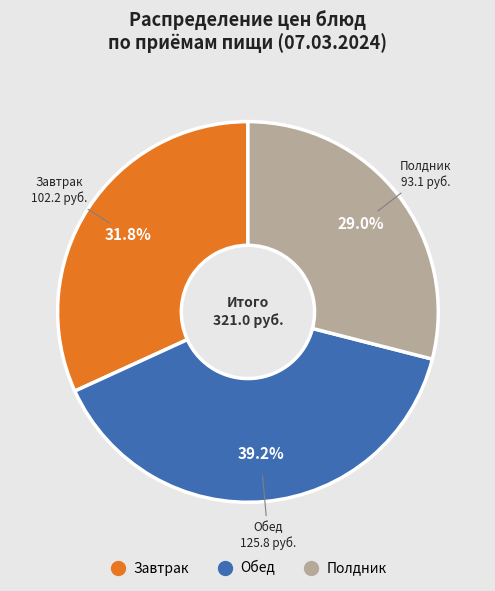

Does any single category account for the majority?

No